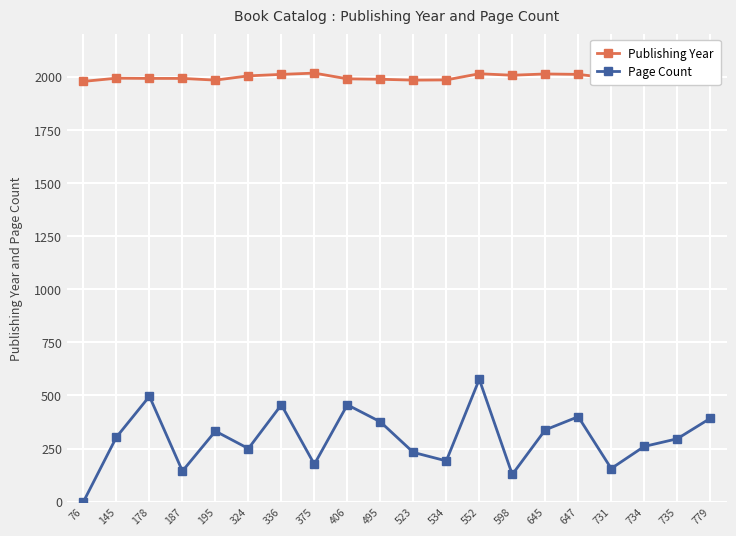

True or false: Publishing Year and Page Count cross at least once.

False